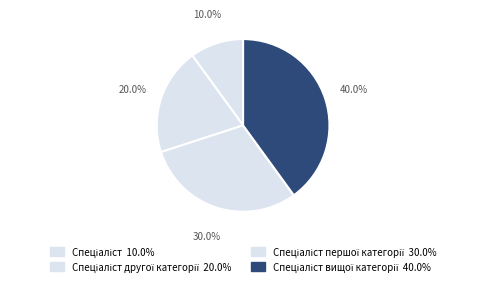

How many segments does this pie chart have?

4